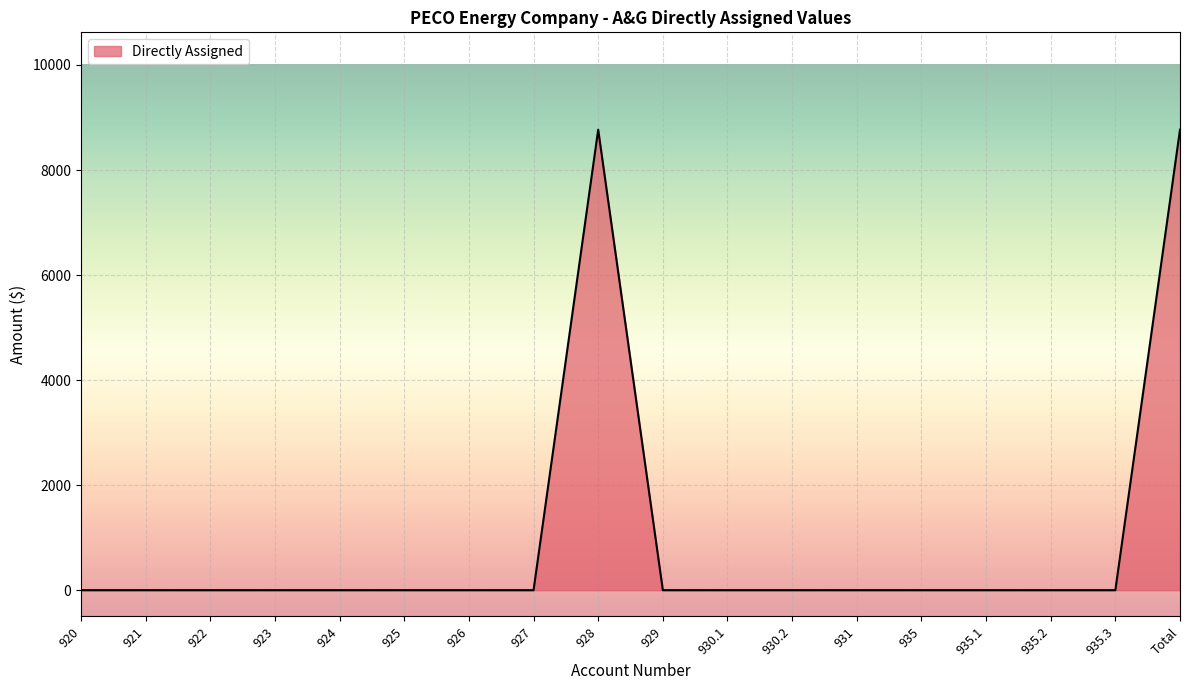

True or false: the data shows 0.0 at 935.1.

True